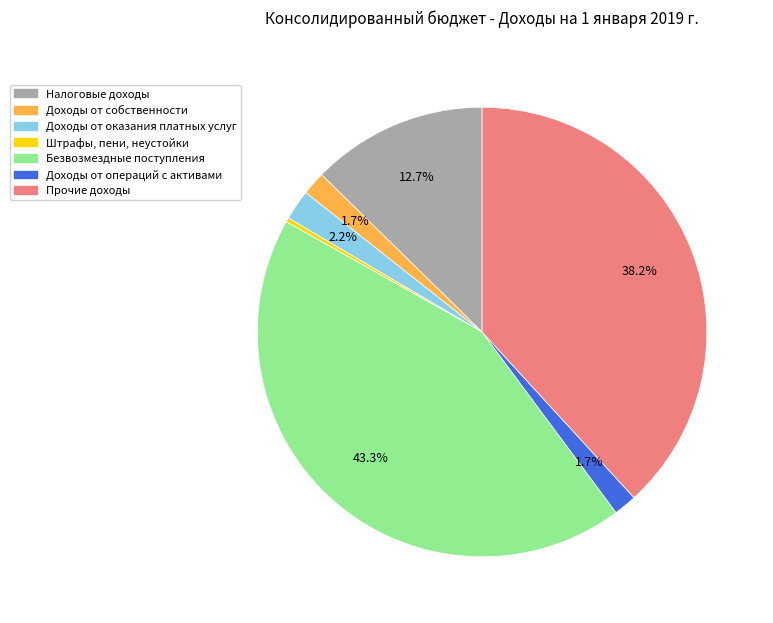

Does Доходы от оказания платных услуг account for over 50% of the chart?

No